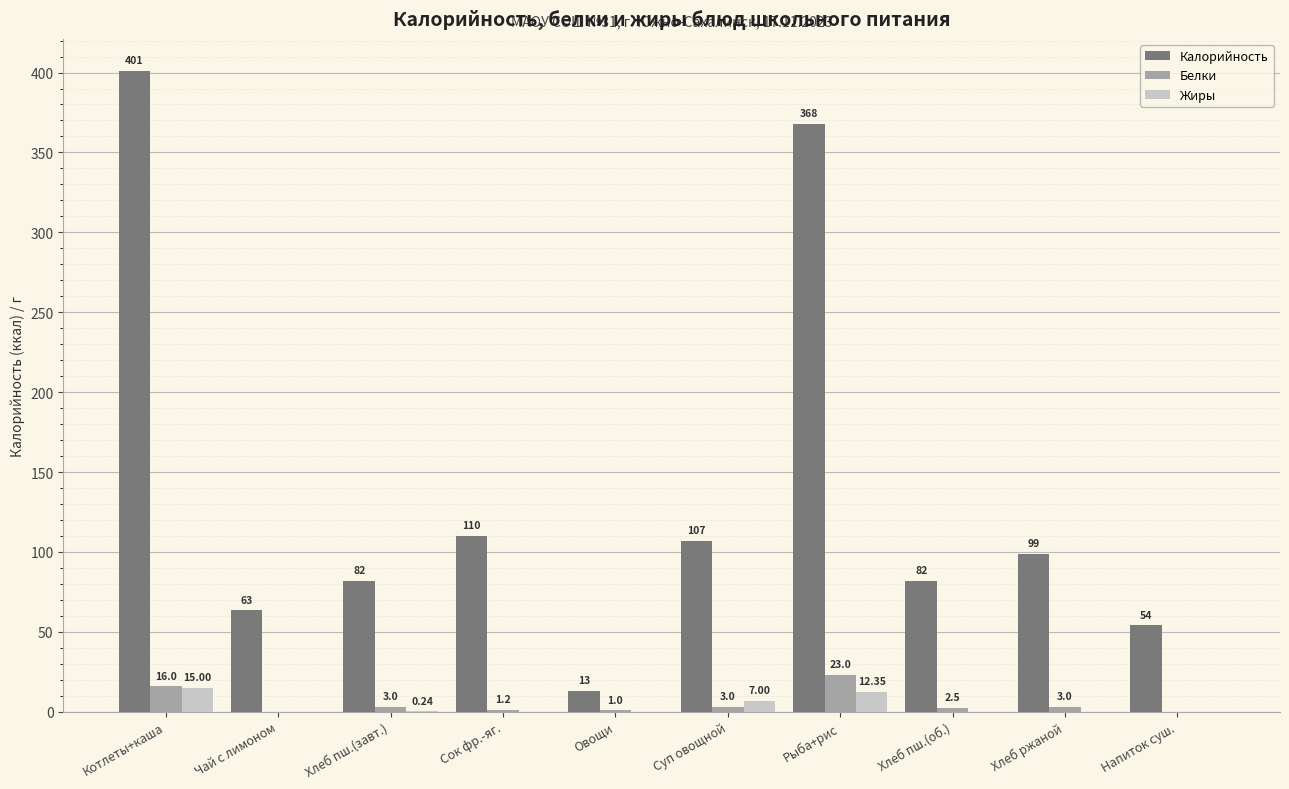

What is the sum of the Белки values at Рыба+рис and Котлеты+каша?

39.0